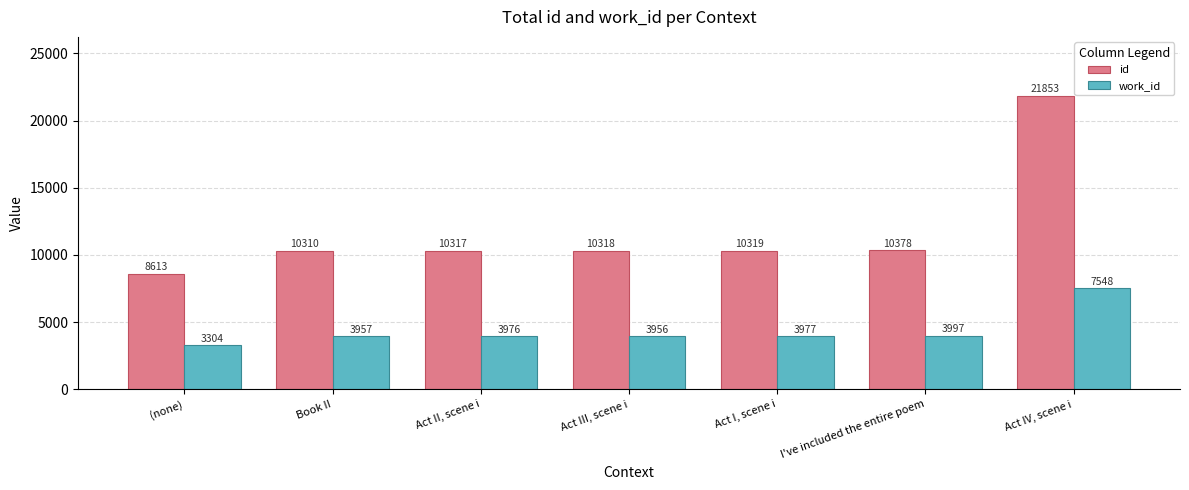

How many distinct data groups are displayed?

2